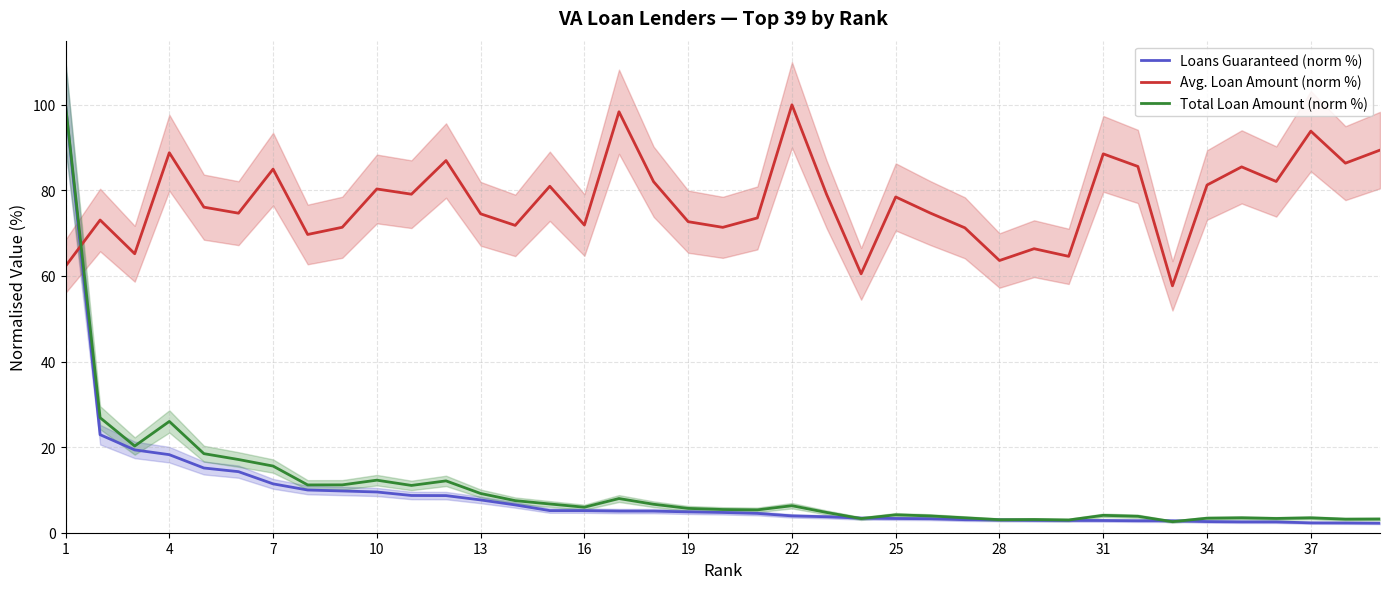

Is this an area chart (filled region under the line)?

No